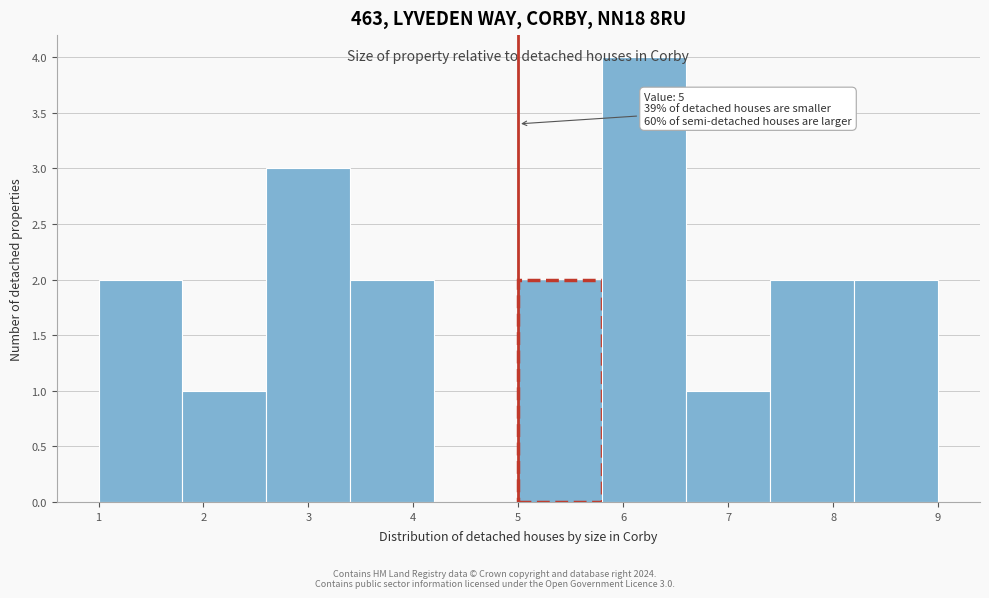

Over which range of the x-axis is the bar tallest?

5.8 to 6.6